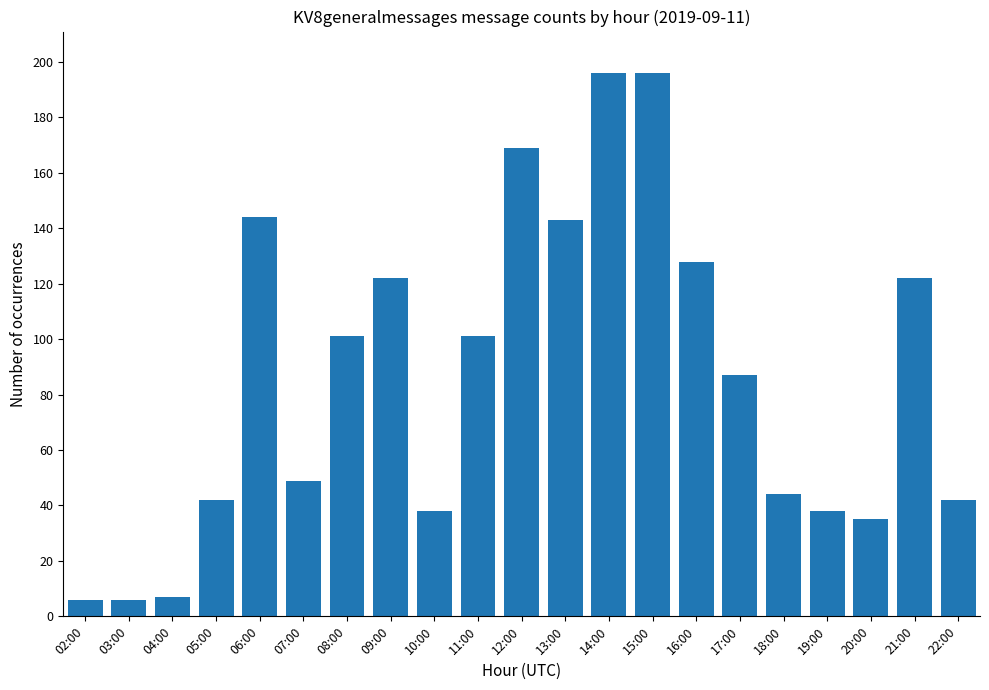

What is the average value?

86